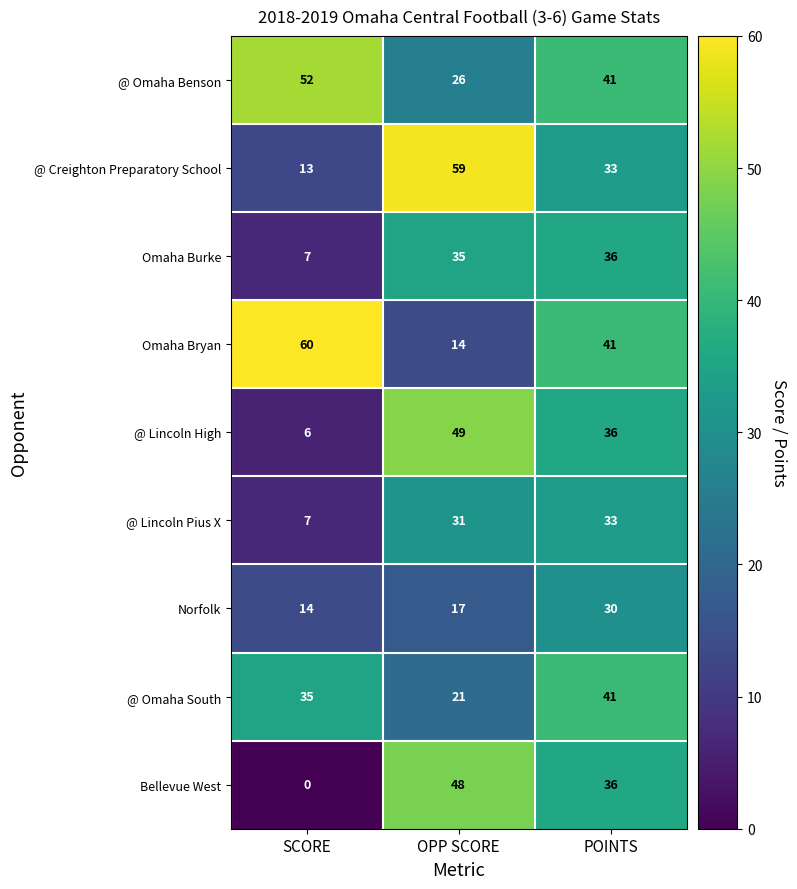

At OPP SCORE, list the series in order from largest to smallest.

@ Creighton Preparatory School, @ Lincoln High, Bellevue West, Omaha Burke, @ Lincoln Pius X, @ Omaha Benson, @ Omaha South, Norfolk, Omaha Bryan